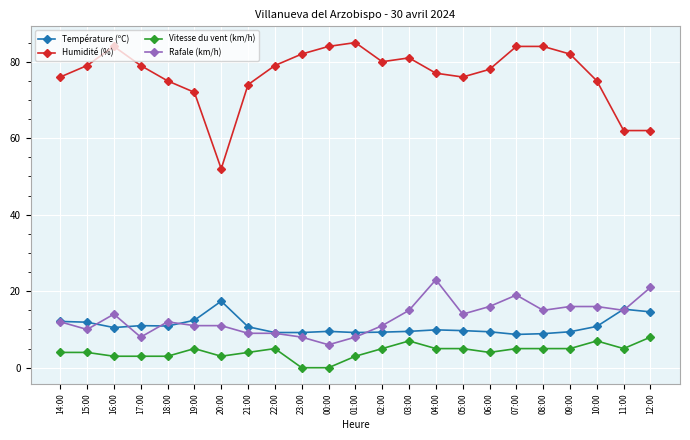

True or false: Température (ºC) has a value of 2.0 at 01:00.

False